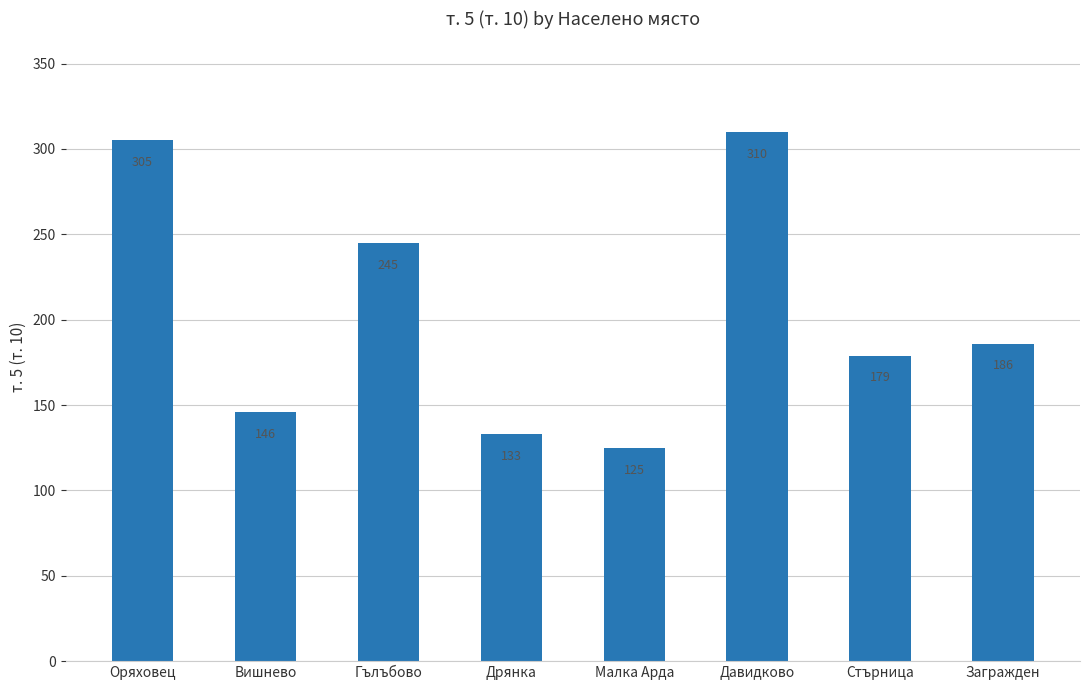

Count the number of categories in the chart.

8